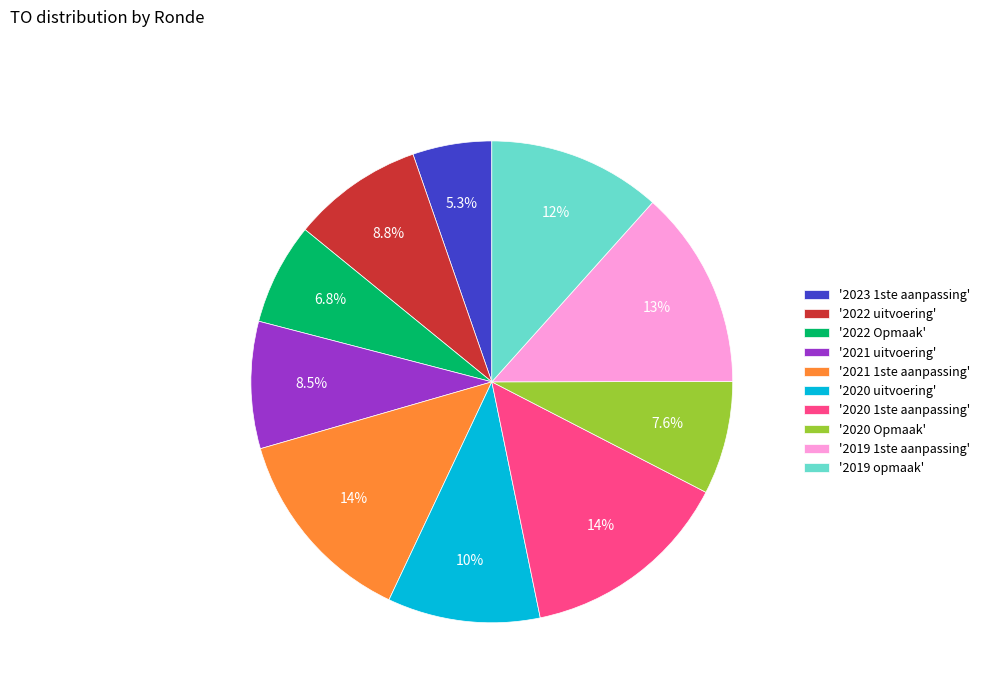

Does '2019 opmaak' account for over 50% of the chart?

No